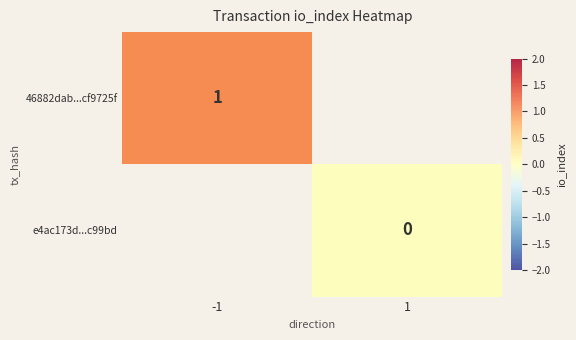

Between 1 and -1, which is larger?

-1